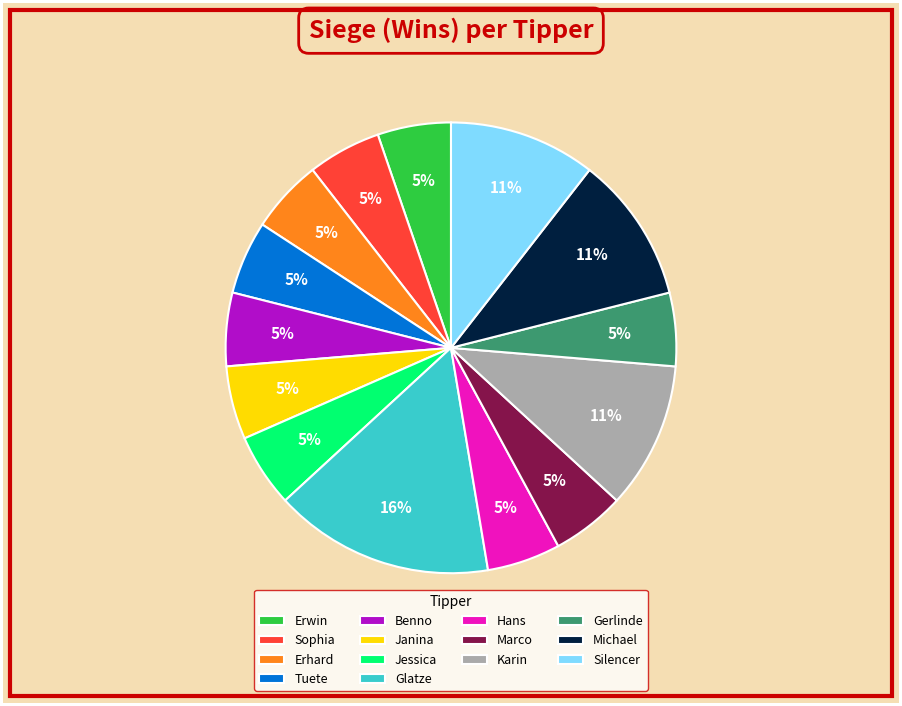

Which category has the biggest portion of the pie?

Glatze